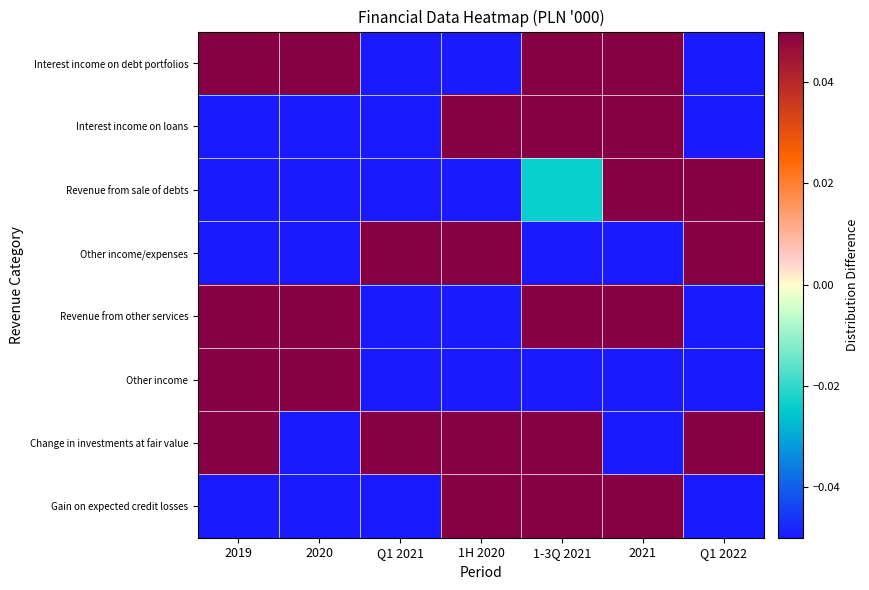

What is the smallest value displayed?

-0.1